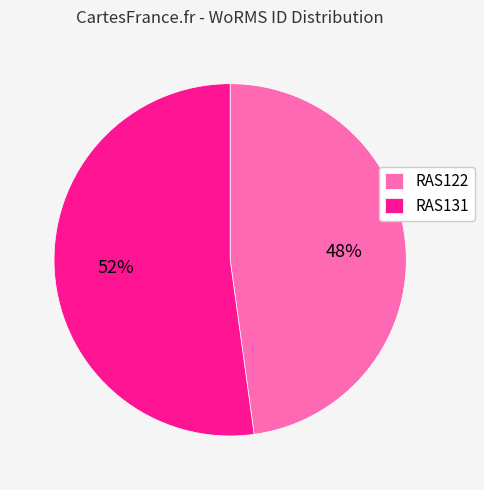

How many segments does this pie chart have?

2